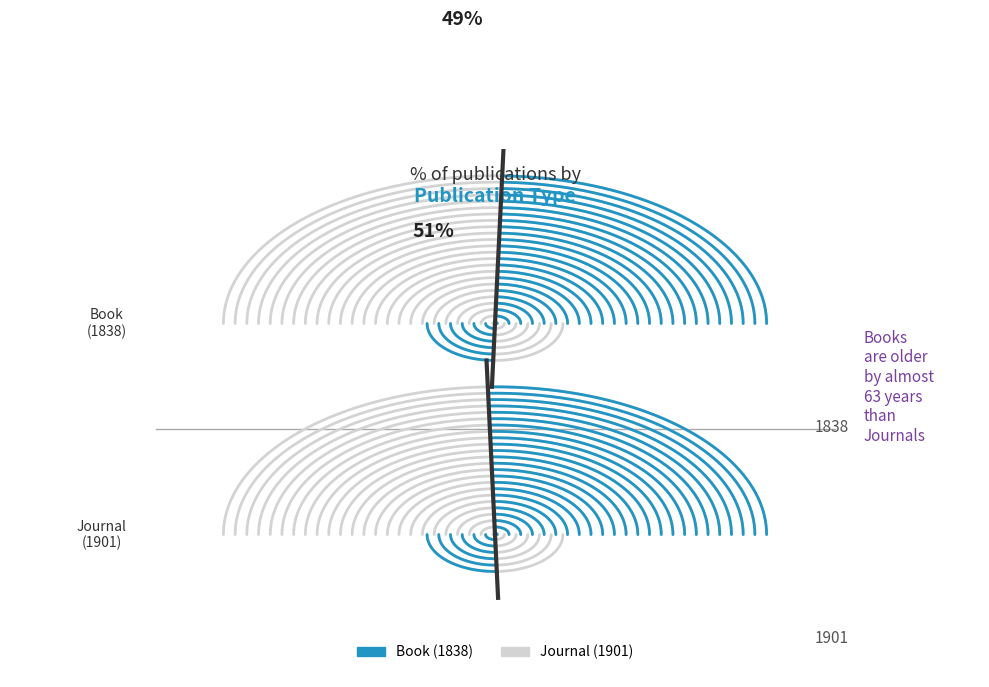

Is it true that Journal (1901) is 51% of the pie?

True